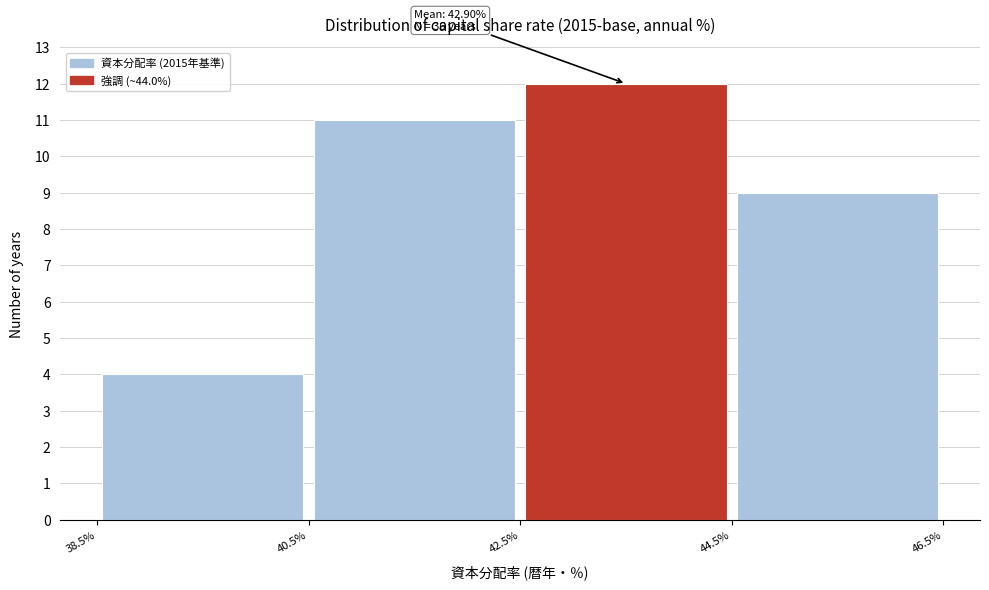

Over which range of the x-axis is the bar tallest?

42.5% to 44.5%